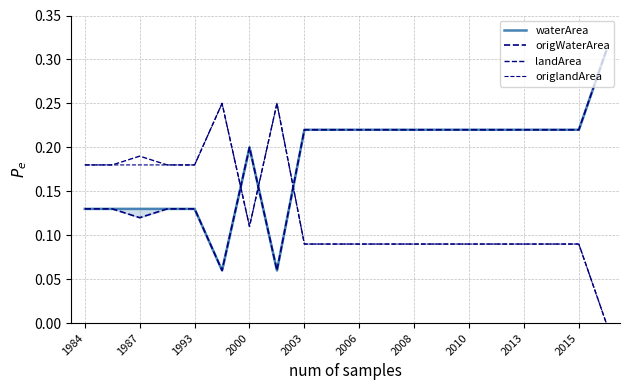

At how many categories does at least one series exceed 0?

20